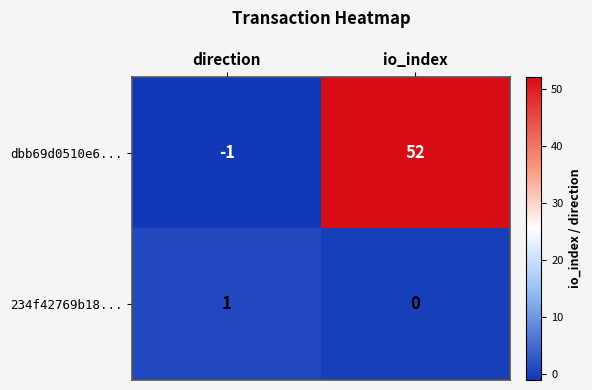

Which series has the largest total across all categories?

dbb69d0510e6...